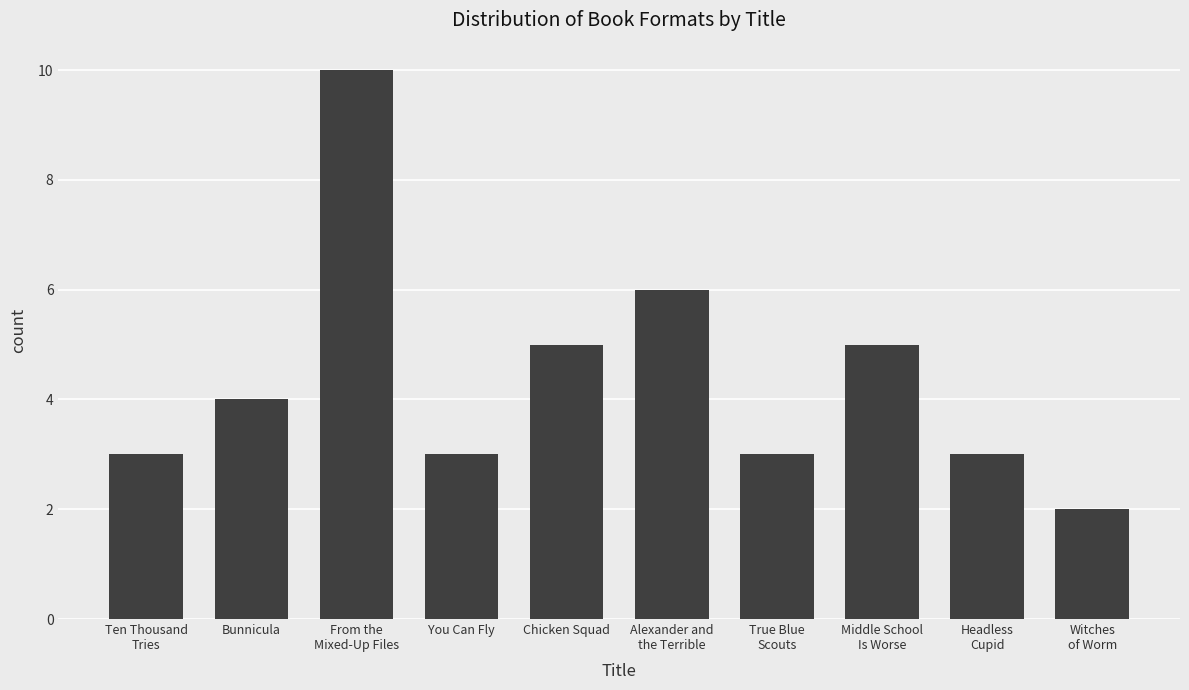

The chart shows a value of 1 at Witches
of Worm. True or false?

False